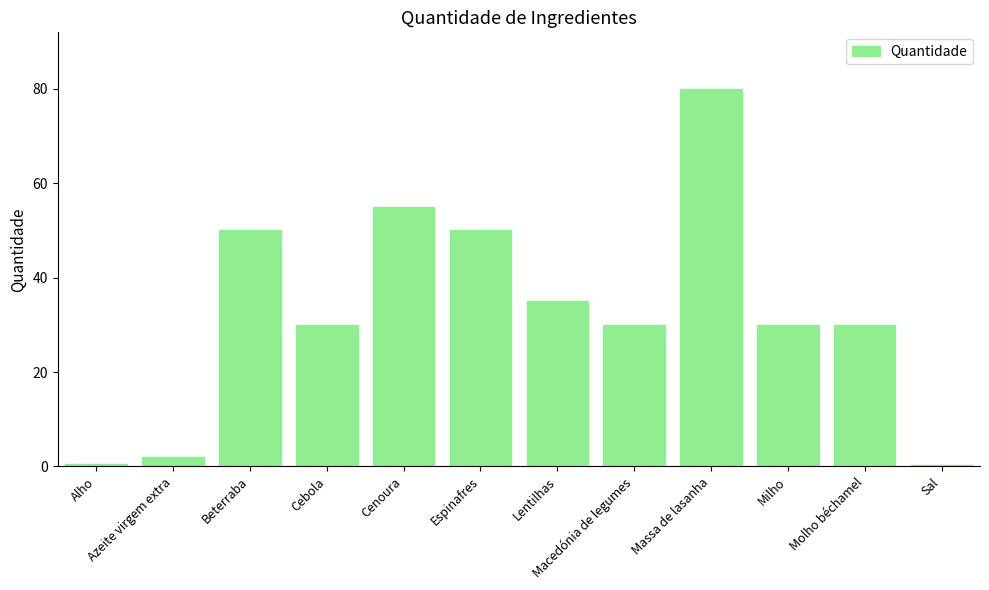

At which category does the chart reach its peak across all series?

Massa de lasanha